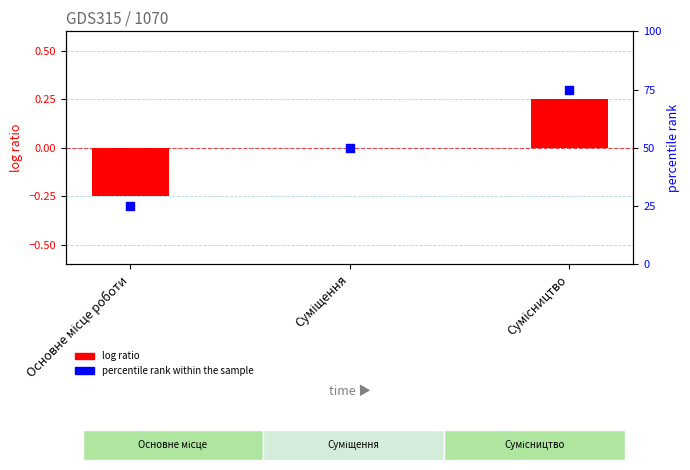

What is the change in value from Основне місце роботи to Сумісництво?

+50